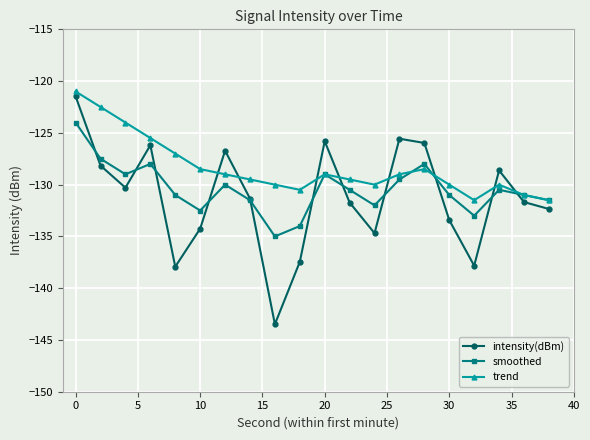

Does the chart display data point markers on the line(s)?

Yes